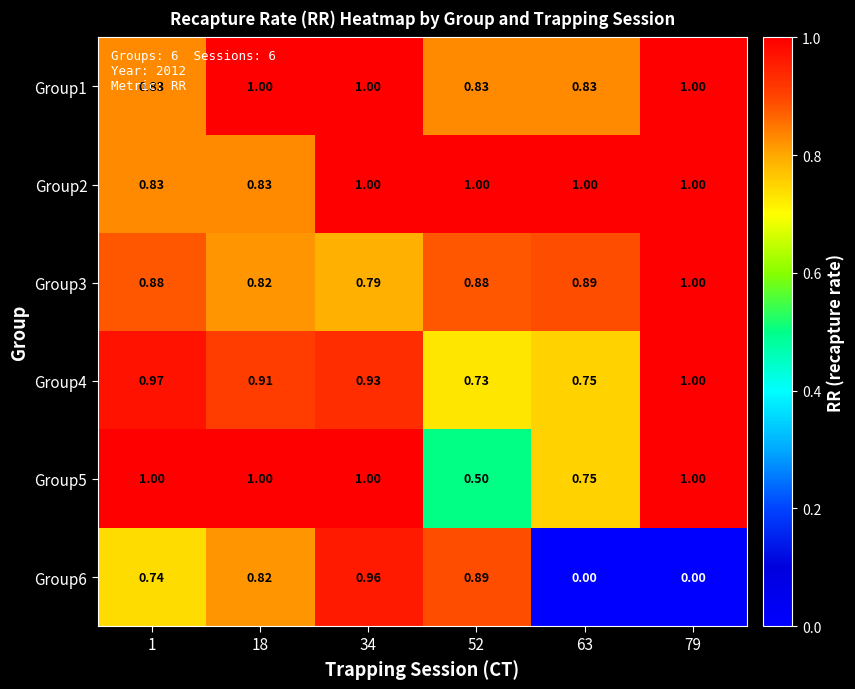

Is the value of Group4 at 1 greater than the value of Group6 at 1?

Yes